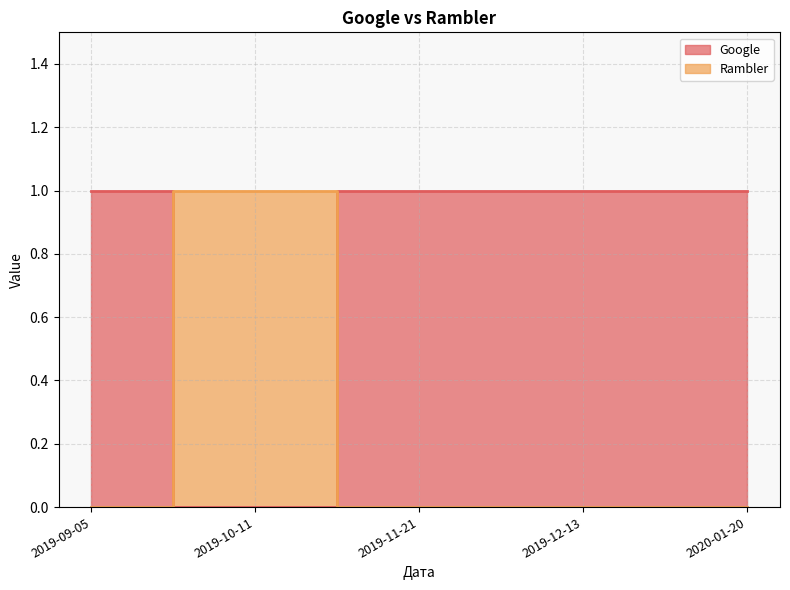

What are all the series names shown in the legend?

Google, Rambler